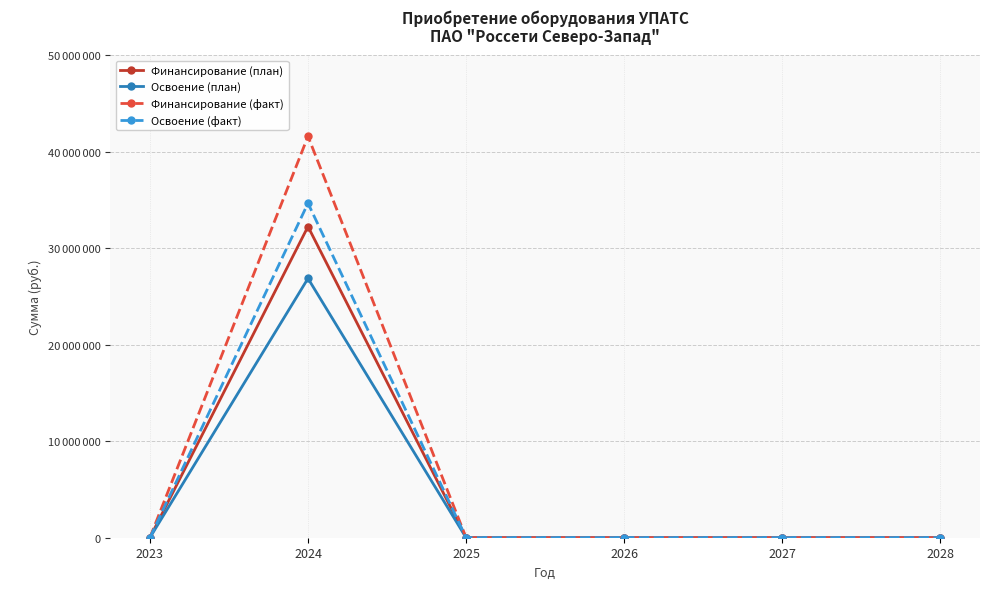

What are all the series names shown in the legend?

Финансирование (план), Освоение (план), Финансирование (факт), Освоение (факт)